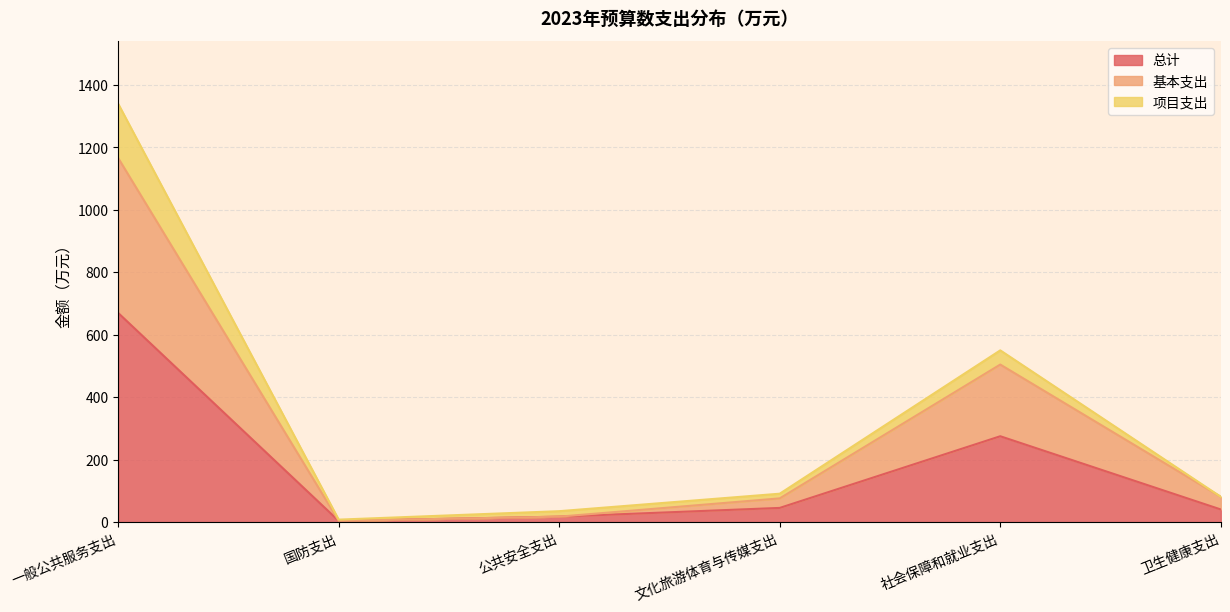

Which category has the lowest value across all series?

国防支出